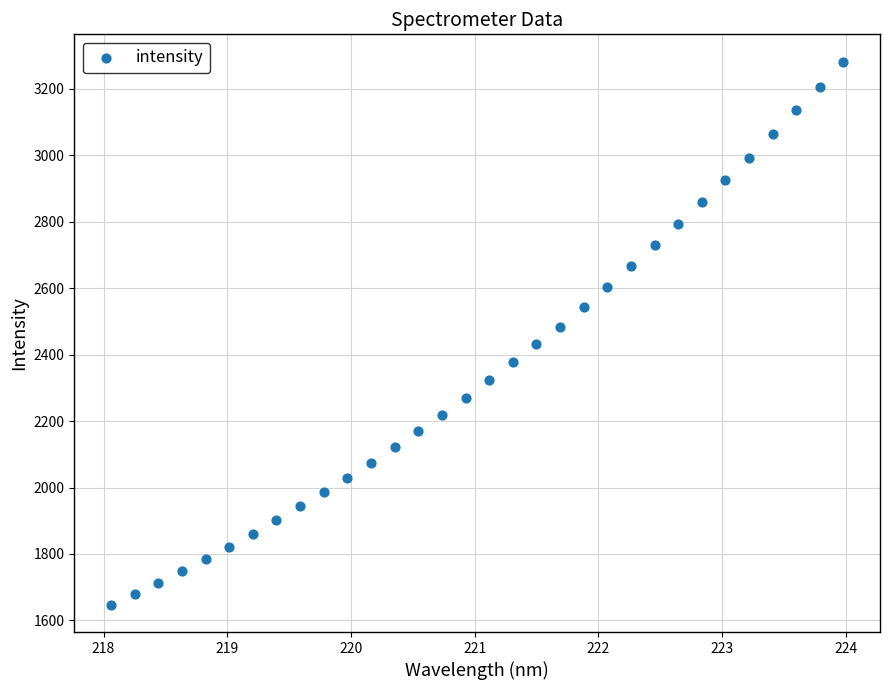

What is the range of X values (max minus min)?

5.9